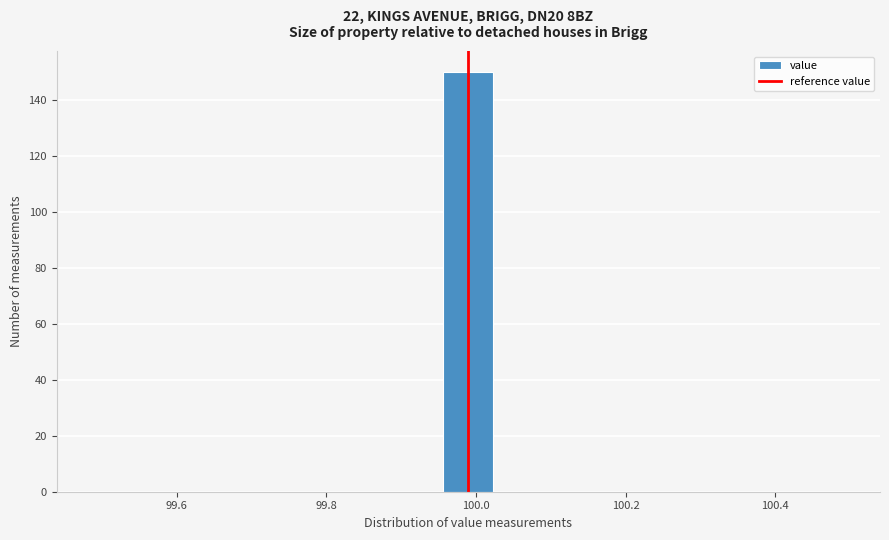

Read against the x-axis, roughly where is the centre of the tallest bar?

100.00